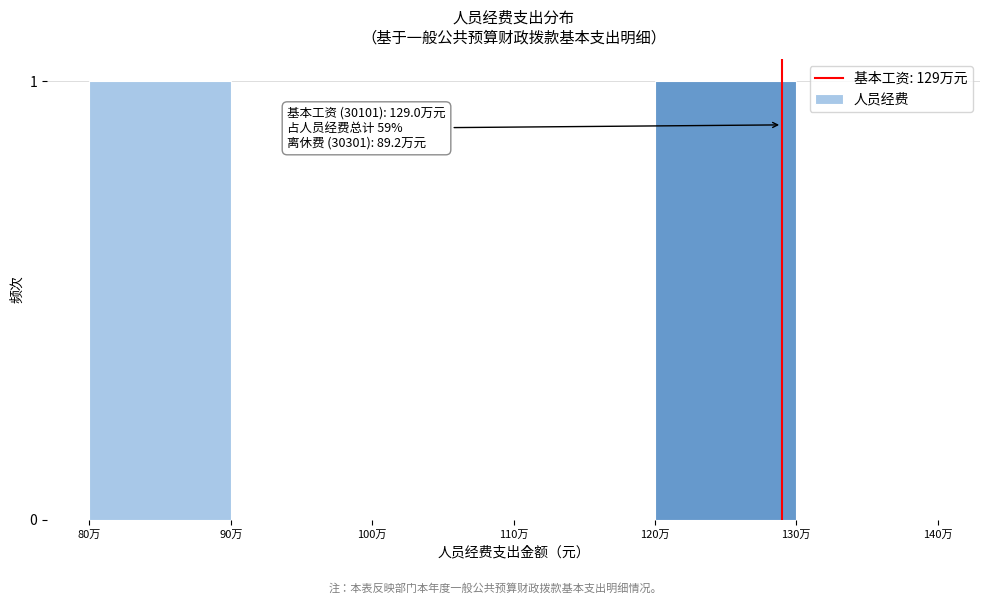

Reading left to right, list all the values displayed in this chart.

80万=1	90万=0	100万=0	110万=0	120万=1	130万=0